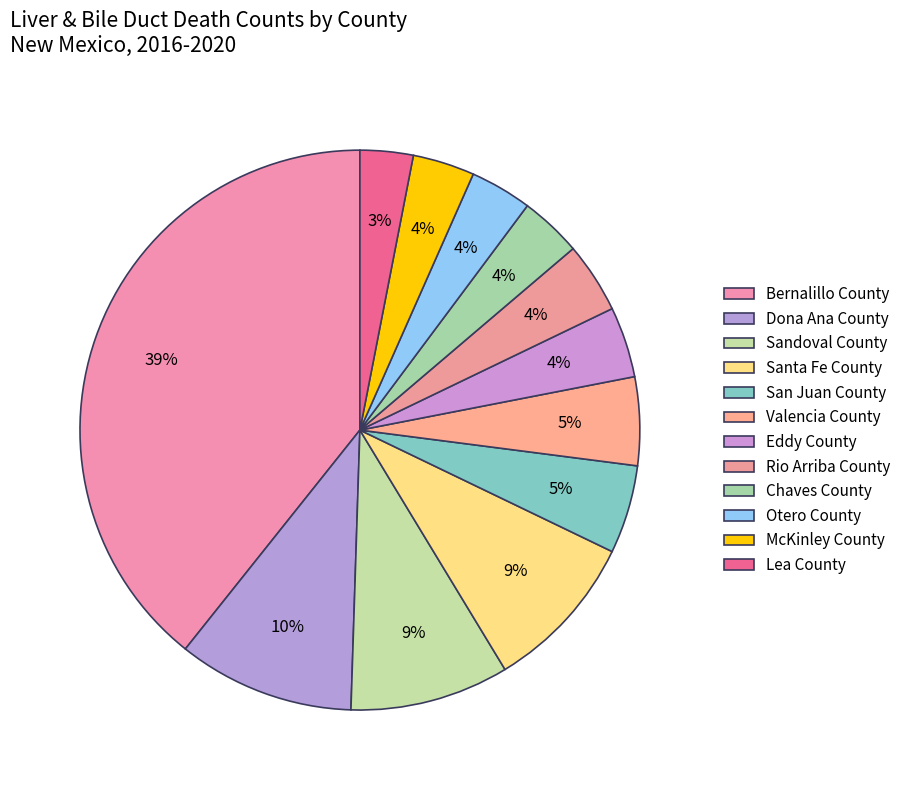

How many segments does this pie chart have?

12